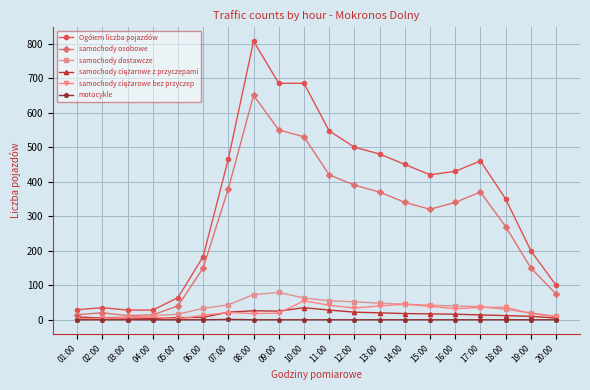

Count the number of data series in this chart.

6